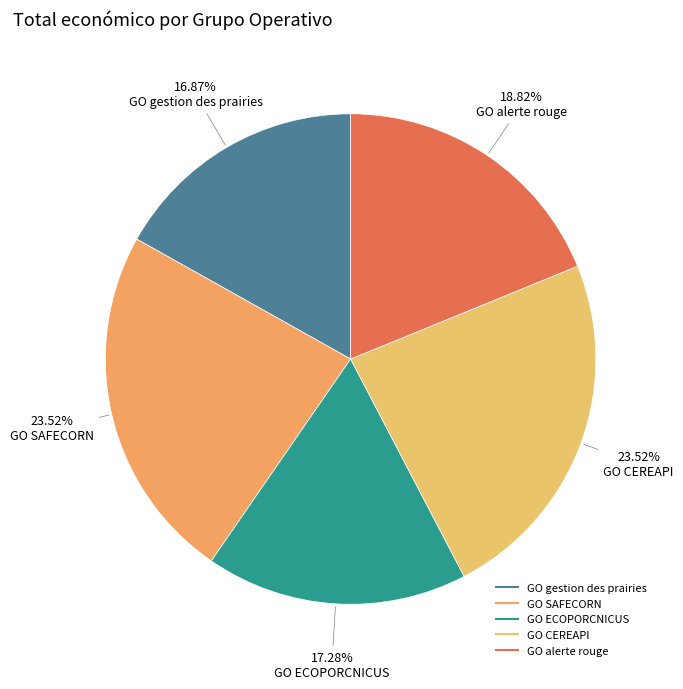

True or false: GO SAFECORN accounts for 24% of the total.

True